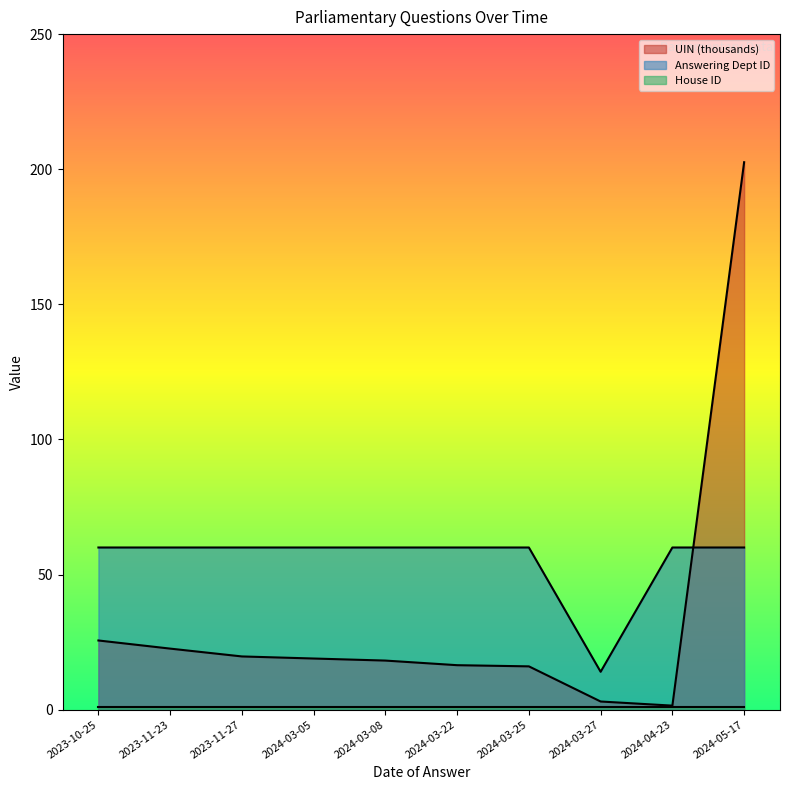

What is the label of the 2nd point from the left?

2023-11-23